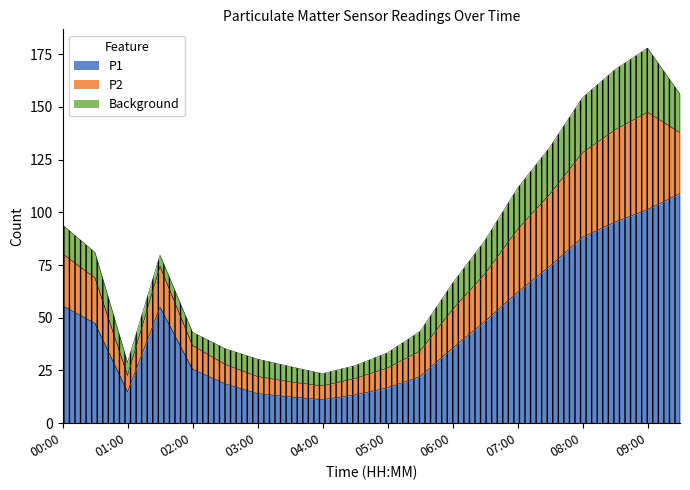

True or false: P1 and P2 intersect in this chart.

False